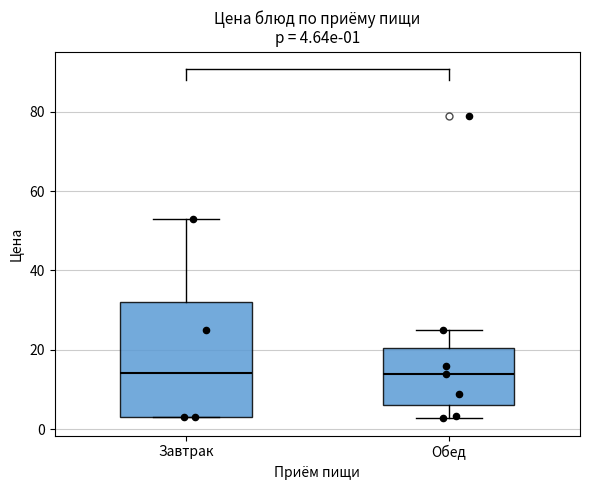

Comparing the boxes themselves (not the whiskers), which one is the tallest?

Завтрак